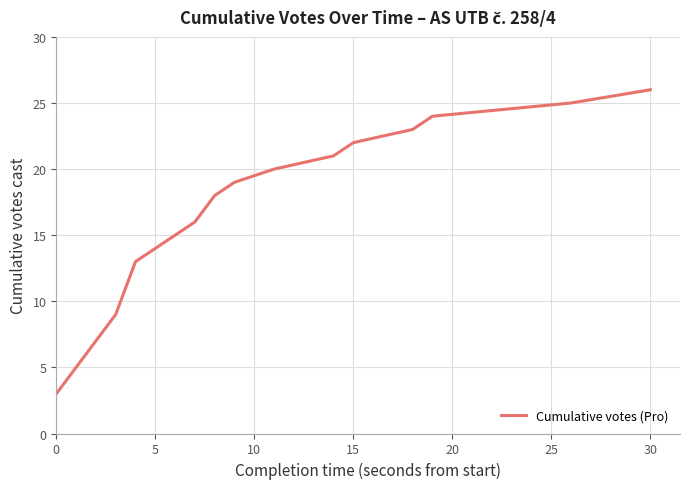

What is the minimum value shown in the chart?

3